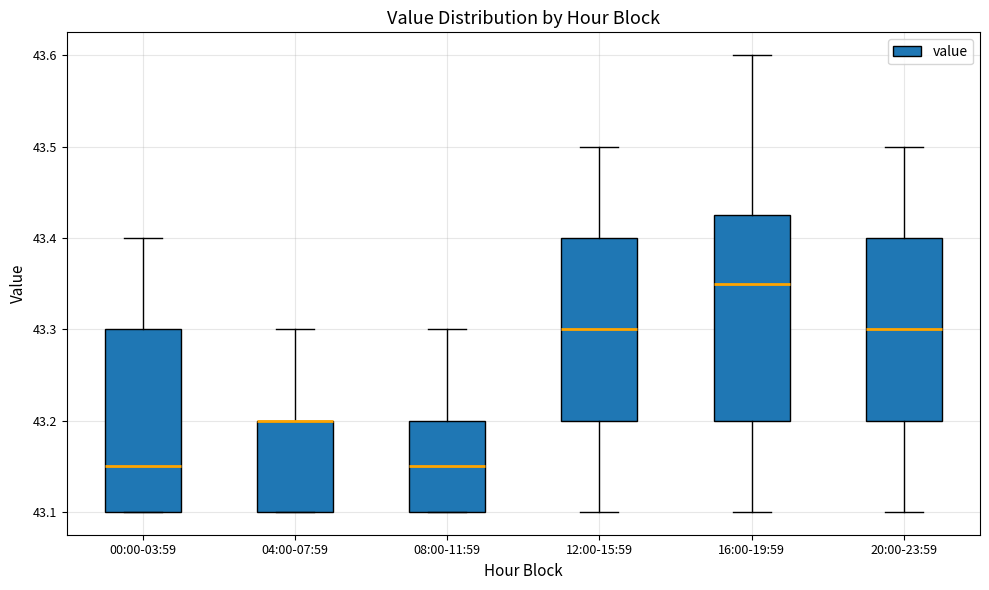

Where does the median line of the box for 08:00-11:59 sit on the y-axis? The values are not printed on the chart, so give them approximately, as read against the axis.

43.15